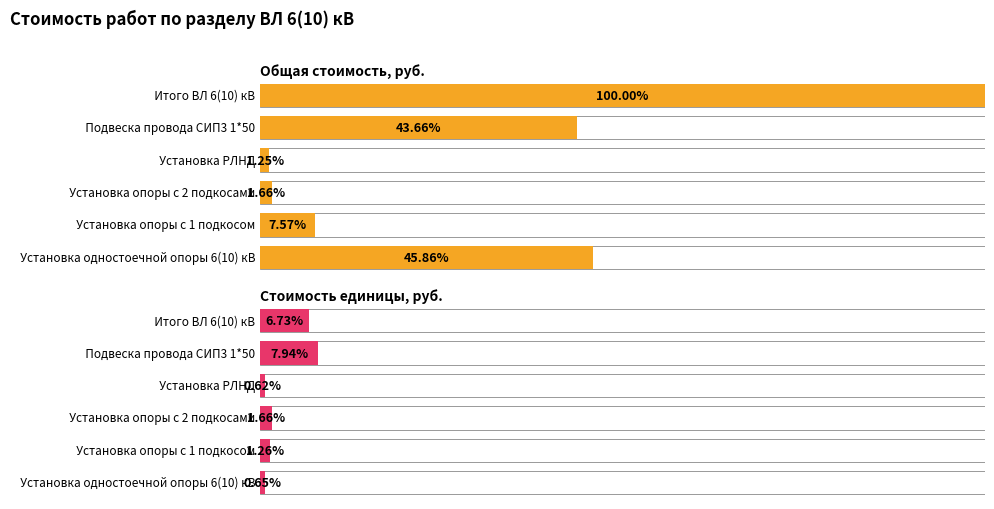

Is the value of Общая стоимость, руб. at Установка РЛНД greater than the value of Стоимость единицы, руб. at Установка опоры с 2 подкосами?

No